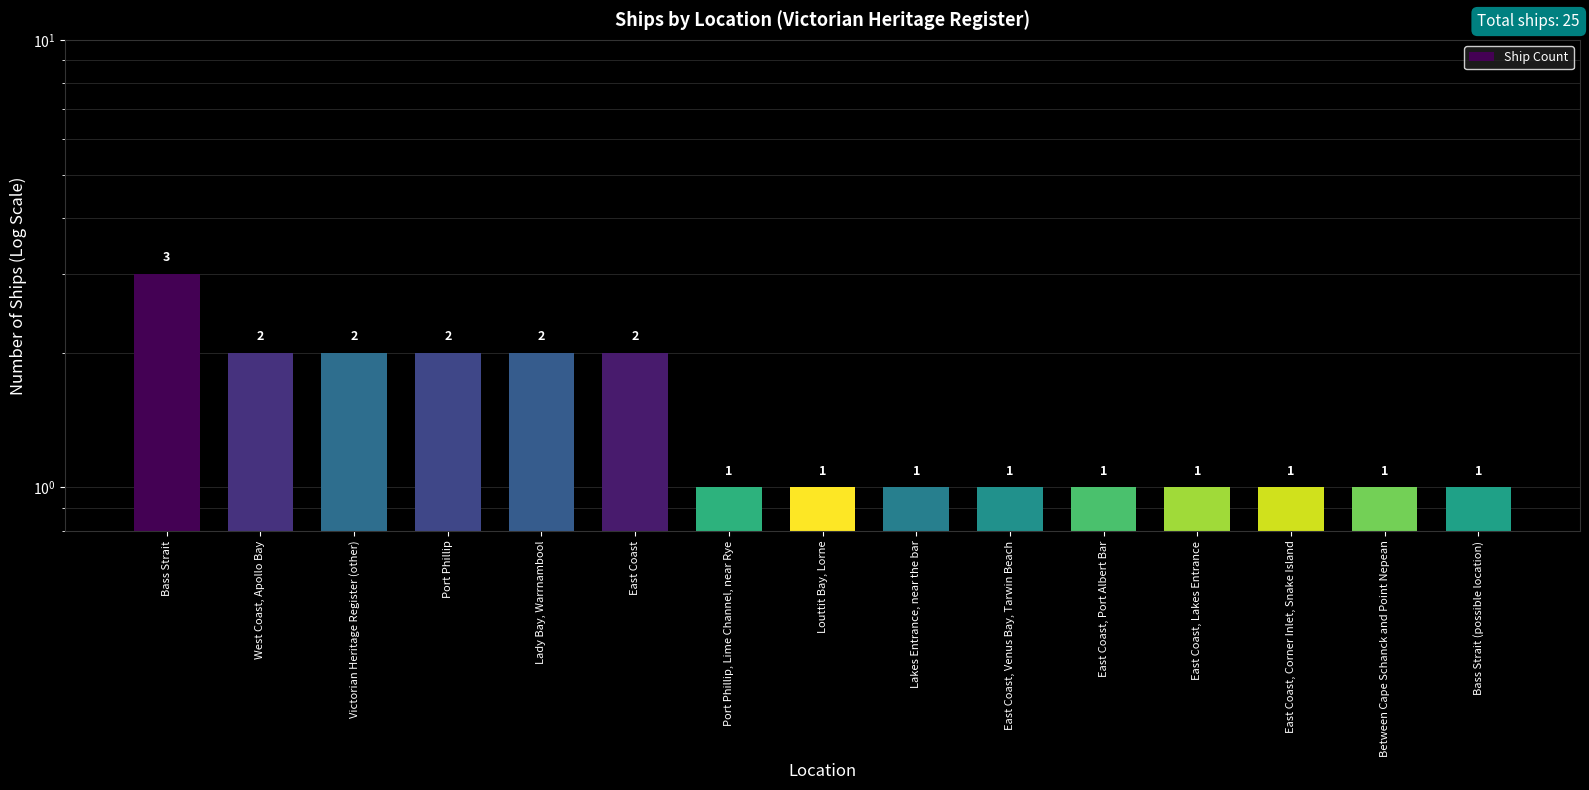

The value at East Coast is 3. True or false?

False